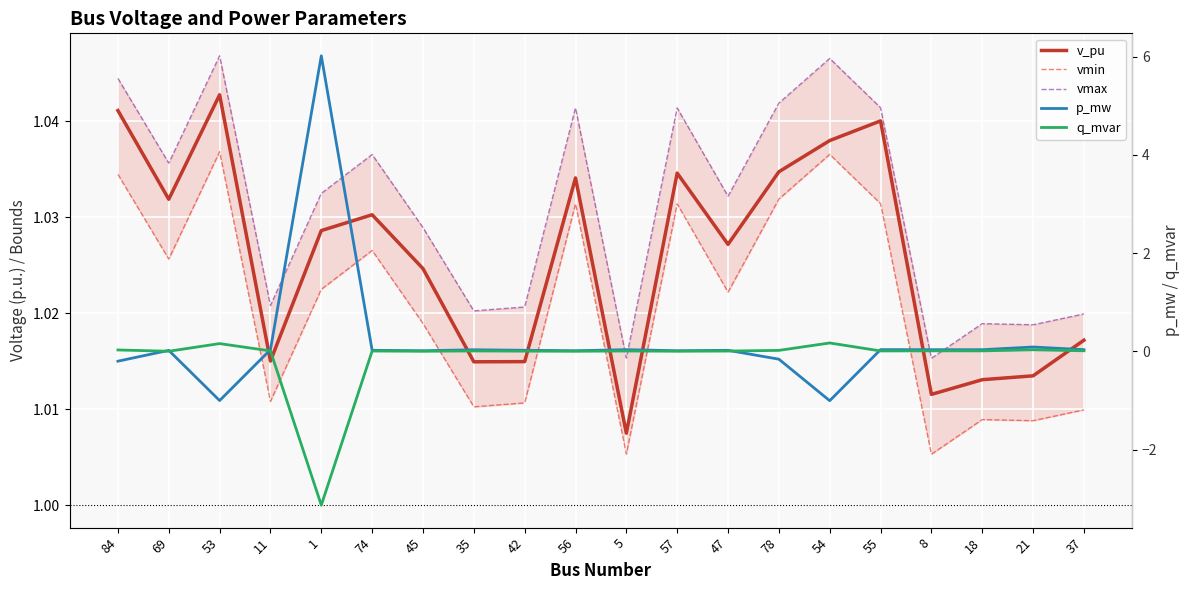

Reading left to right, what are all the values shown in this chart?

v_pu: 84=1.0	69=1.0	53=1.0	11=1.0	1=1.0	74=1.0	45=1.0	35=1.0	42=1.0	56=1.0	5=1.0	57=1.0	47=1.0	78=1.0	54=1.0	55=1.0	8=1.0	18=1.0	21=1.0	37=1.0
vmin: 84=1.0	69=1.0	53=1.0	11=1.0	1=1.0	74=1.0	45=1.0	35=1.0	42=1.0	56=1.0	5=1.0	57=1.0	47=1.0	78=1.0	54=1.0	55=1.0	8=1.0	18=1.0	21=1.0	37=1.0
vmax: 84=1.0	69=1.0	53=1.0	11=1.0	1=1.0	74=1.0	45=1.0	35=1.0	42=1.0	56=1.0	5=1.0	57=1.0	47=1.0	78=1.0	54=1.0	55=1.0	8=1.0	18=1.0	21=1.0	37=1.0
p_mw: 84=-0.2	69=0.0	53=-1.0	11=0.0	1=6.0	74=0.0	45=0.0	35=0.0	42=0.0	56=0.0	5=0.0	57=0.0	47=0.0	78=-0.2	54=-1.0	55=0.0	8=0.0	18=0.0	21=0.1	37=0.0
q_mvar: 84=0.0	69=0.0	53=0.2	11=0.0	1=-3.1	74=0.0	45=0.0	35=0.0	42=0.0	56=0.0	5=0.0	57=0.0	47=0.0	78=0.0	54=0.2	55=0.0	8=0.0	18=0.0	21=0.0	37=0.0